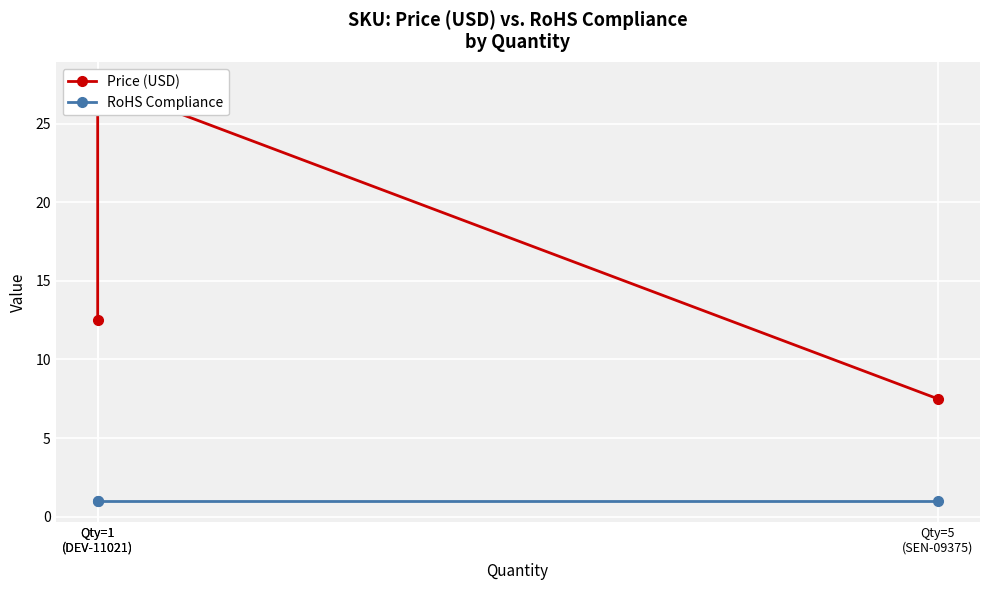

What is the label of the 2nd point from the right?

Qty=1
(DEV-11021)